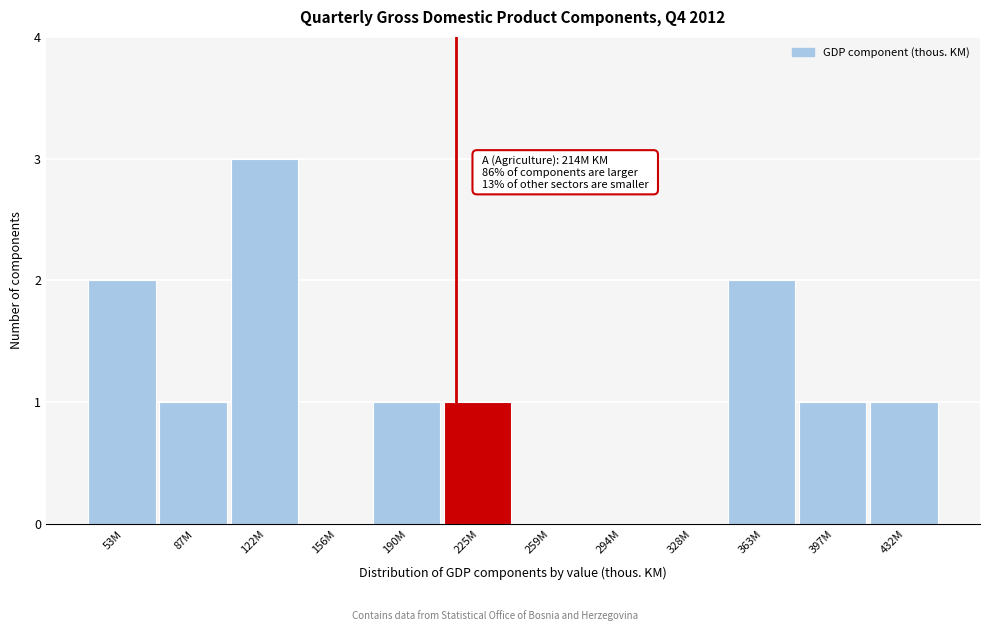

Reading left to right, list all the values displayed in this chart.

53M=2	87M=1	122M=3	156M=0	190M=1	225M=1	259M=0	294M=0	328M=0	363M=2	397M=1	432M=1